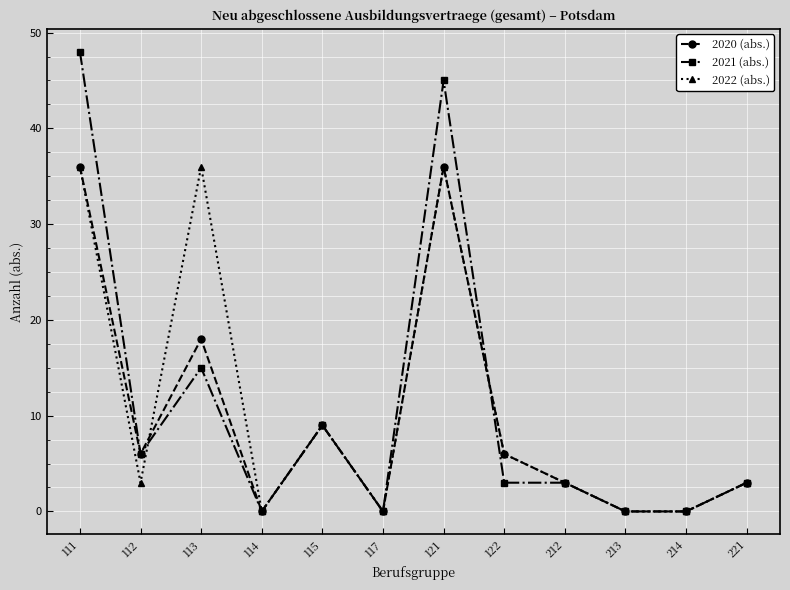

What is the value of the 2021 (abs.) point at the 7th from the left?

45